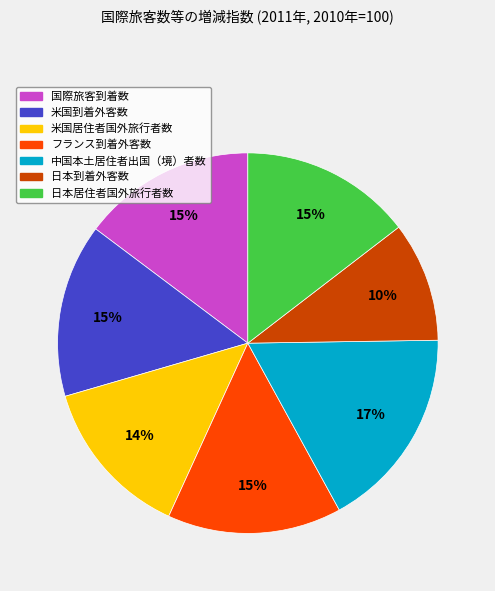

Count the number of slices in the pie.

7